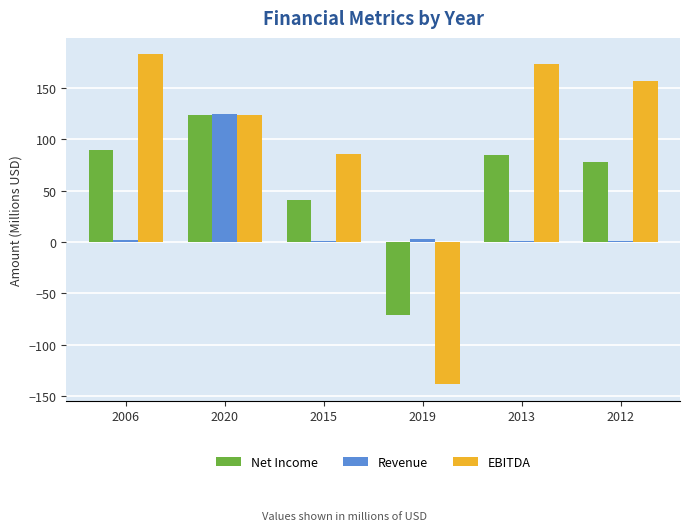

Between 2006 and 2020, which series saw the biggest shift?

Revenue